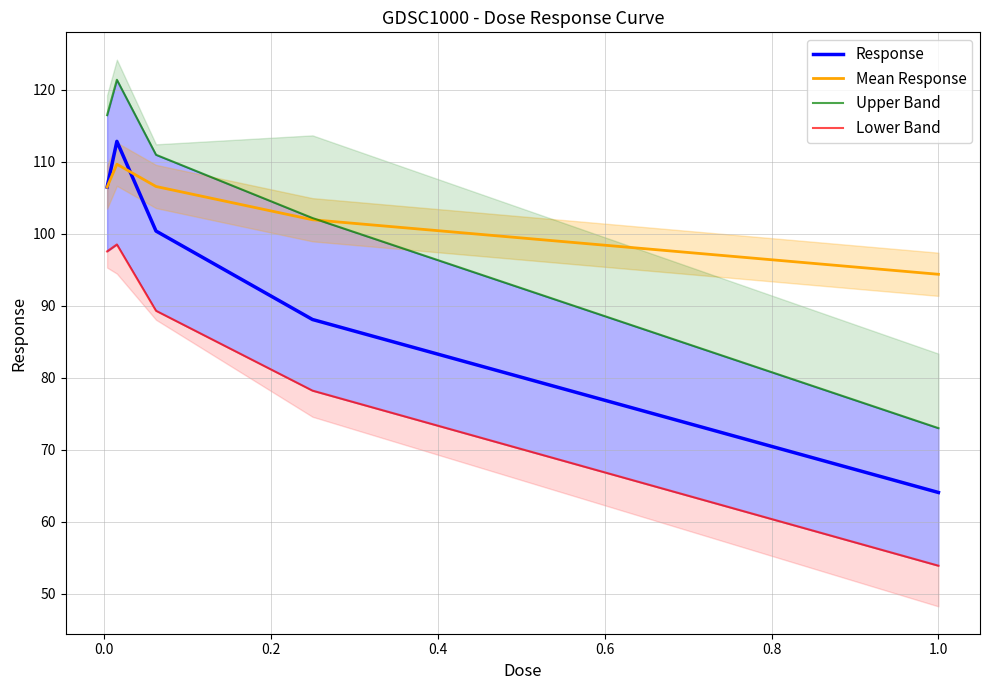

How many lines are shown in the chart?

4